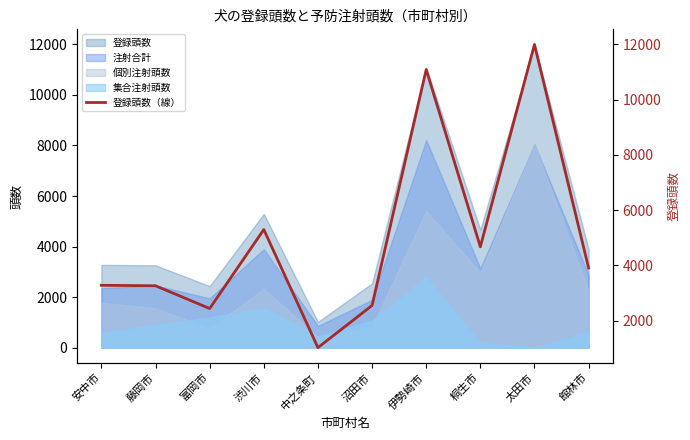

The chart shows a value of 21413 at 太田市. True or false?

False